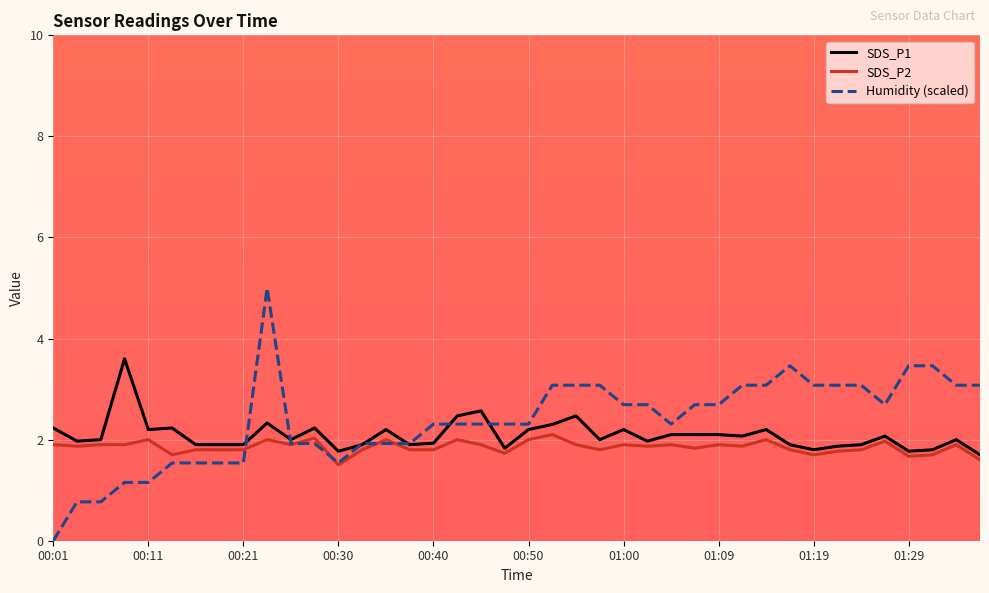

Which series has the widest spread of values?

Humidity (scaled)